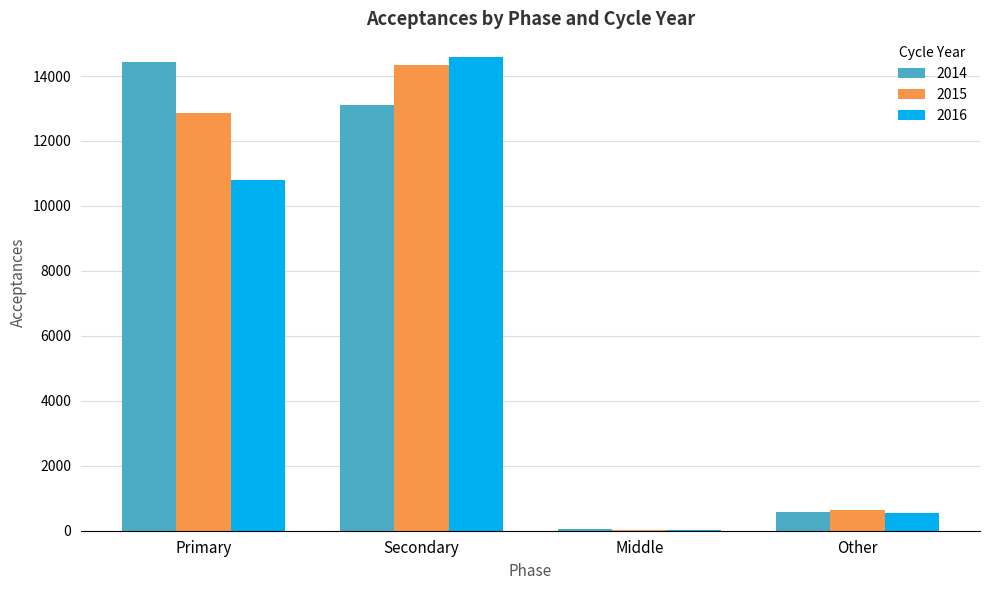

What is the maximum value for 2015?

14350